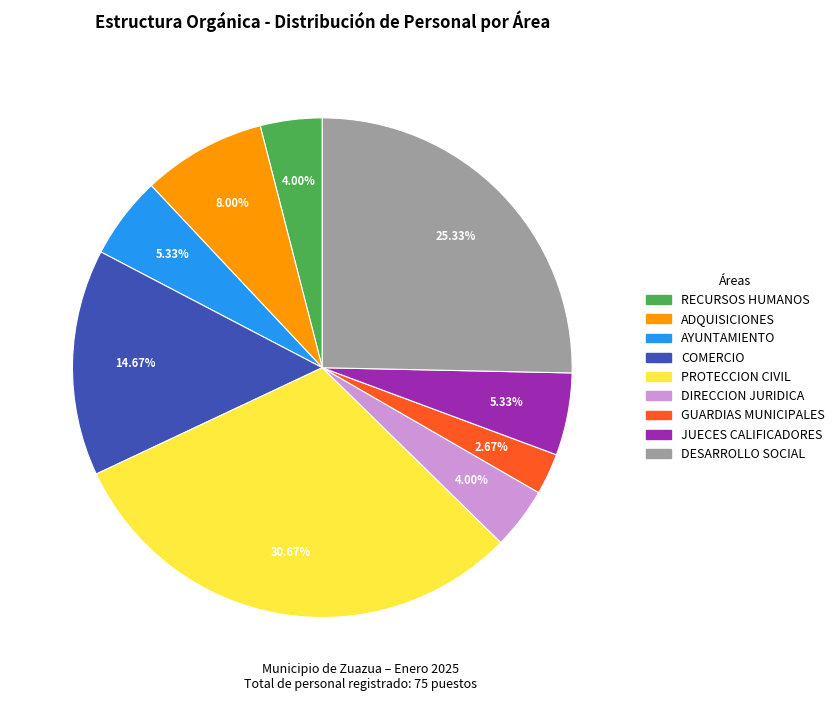

Does GUARDIAS MUNICIPALES account for over 50% of the chart?

No